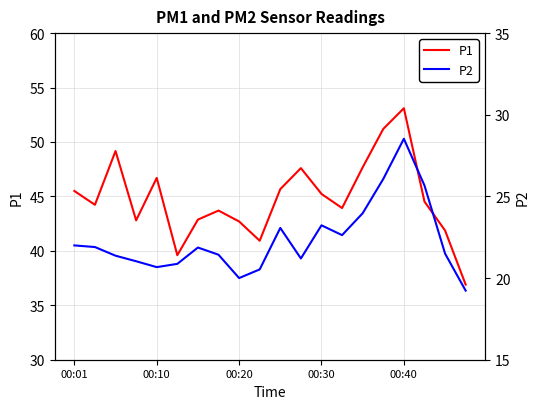

Is it true that P1 equals 23.2 at 00:20?

False